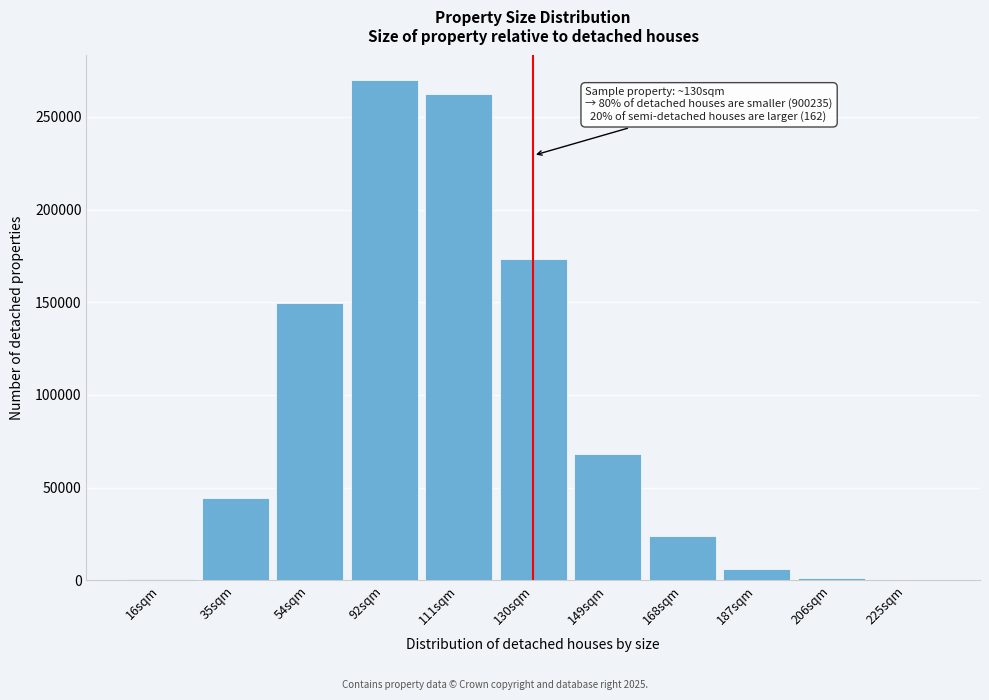

Which category has the highest value across all series?

92sqm